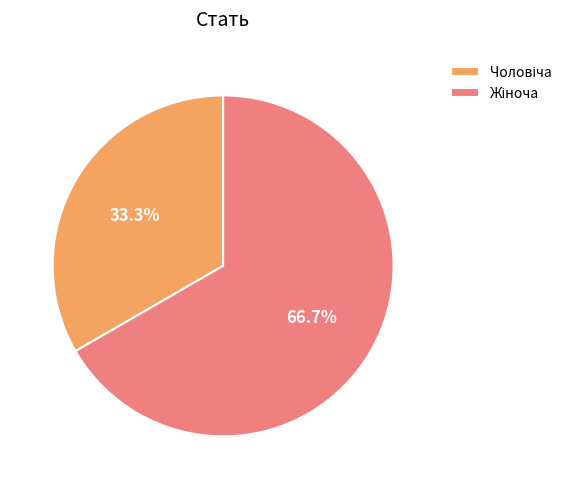

Is there a majority slice in this chart?

Yes